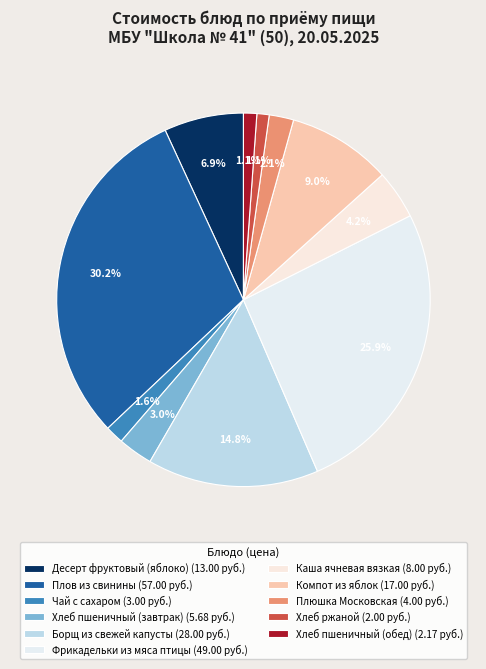

Which category has the smallest portion of the pie?

Хлеб ржаной